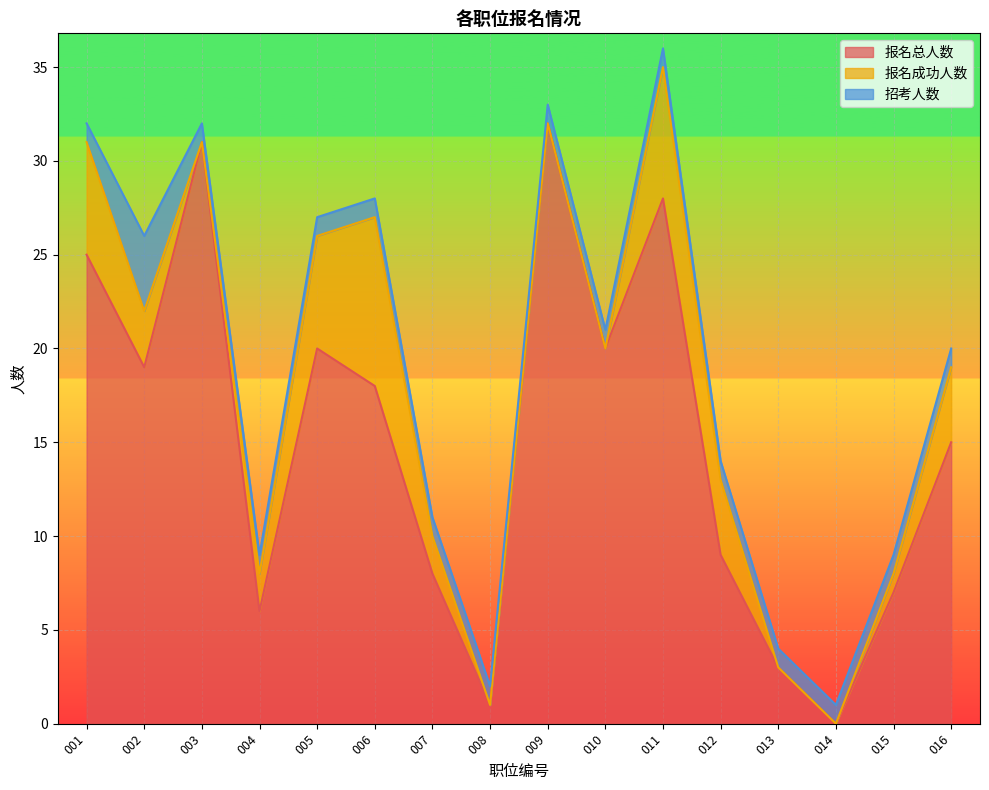

What is the difference between the second highest and minimum values in the 报名总人数 series?

31